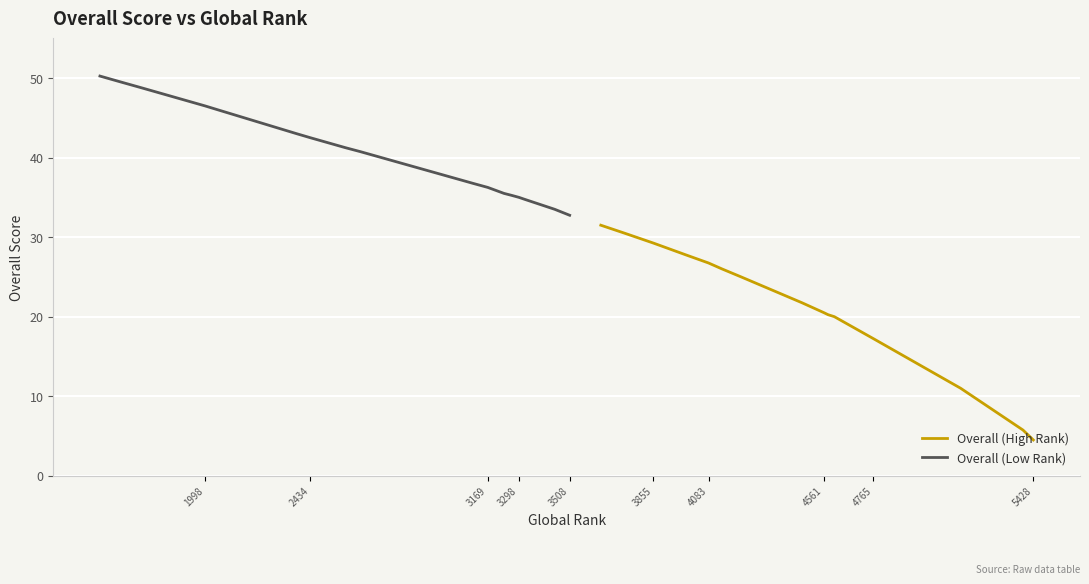

True or false: Overall (Low Rank) and Overall (High Rank) cross at least once.

False